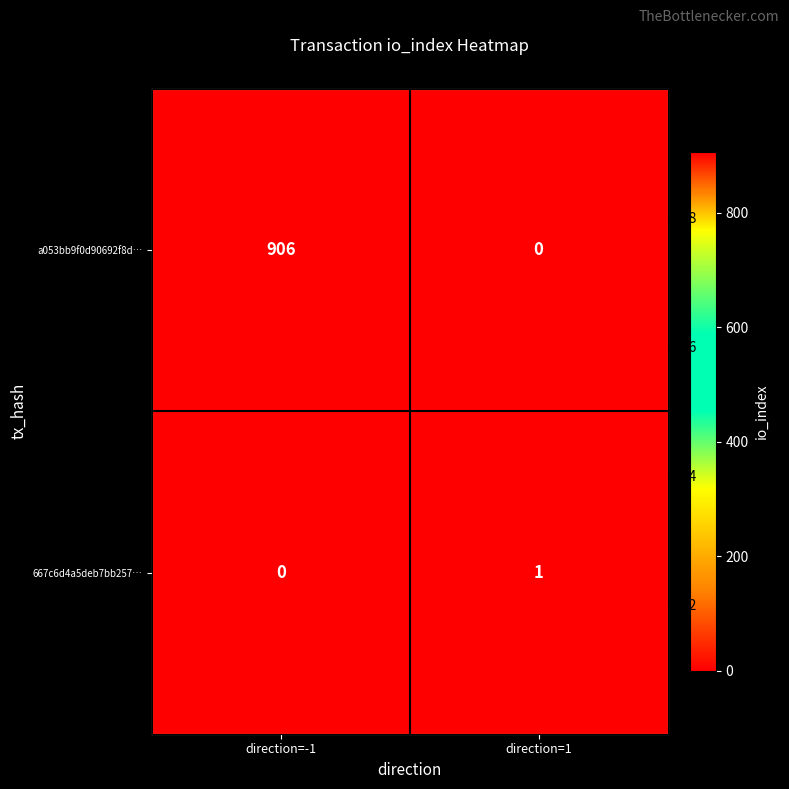

Which has a higher value, direction=1 or direction=-1?

direction=-1